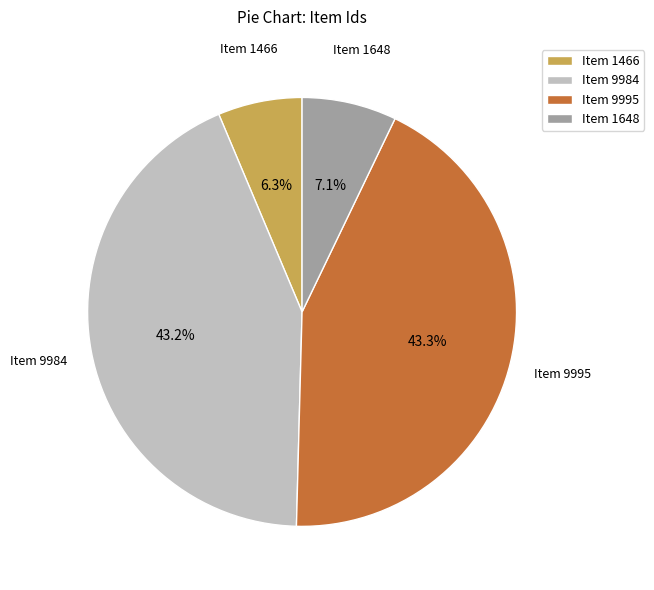

How many segments does this pie chart have?

4